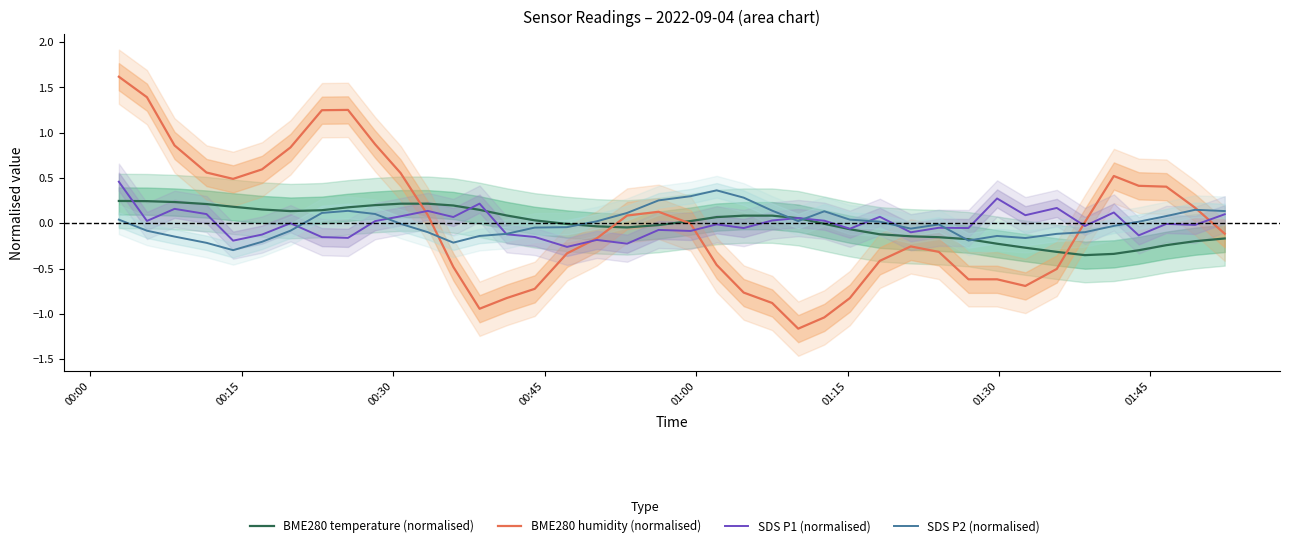

How many intersections are there between SDS P1 (normalised) and BME280 humidity (normalised)?

5